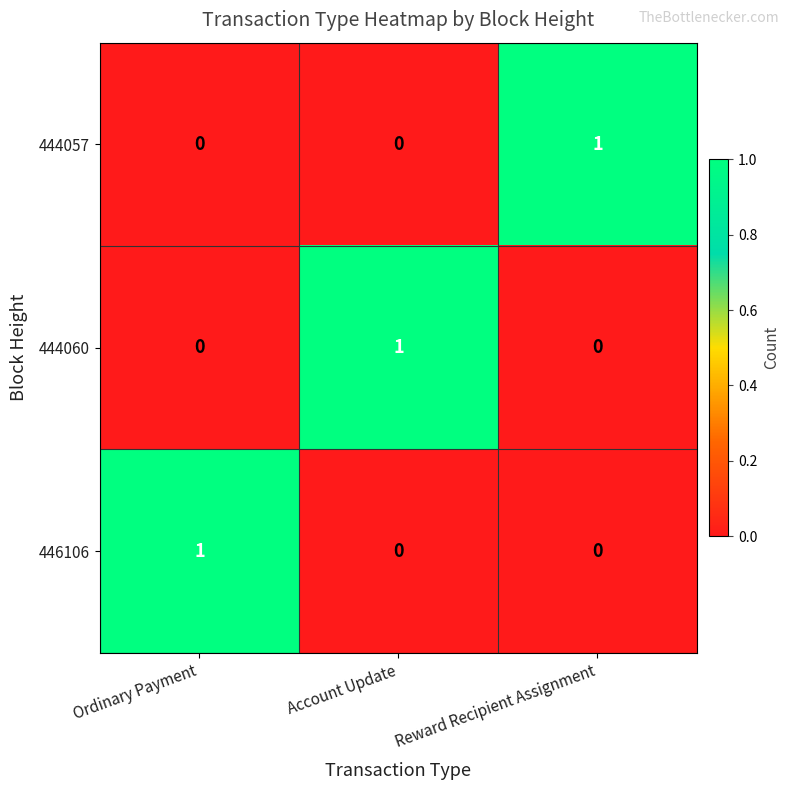

True or false: 446106 has a value of -1 at Reward Recipient Assignment.

False